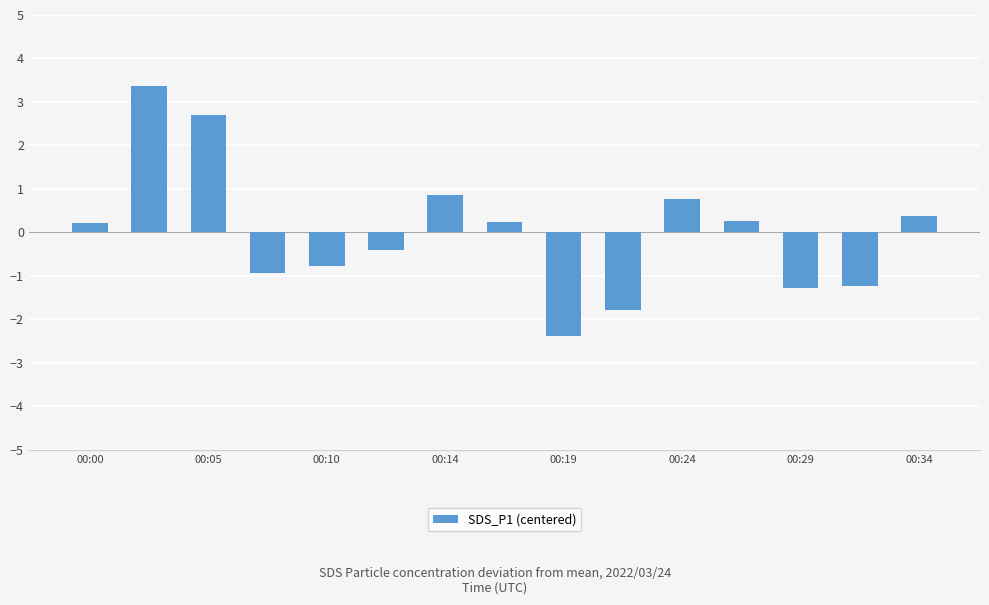

What is the maximum value shown in the chart?

3.4